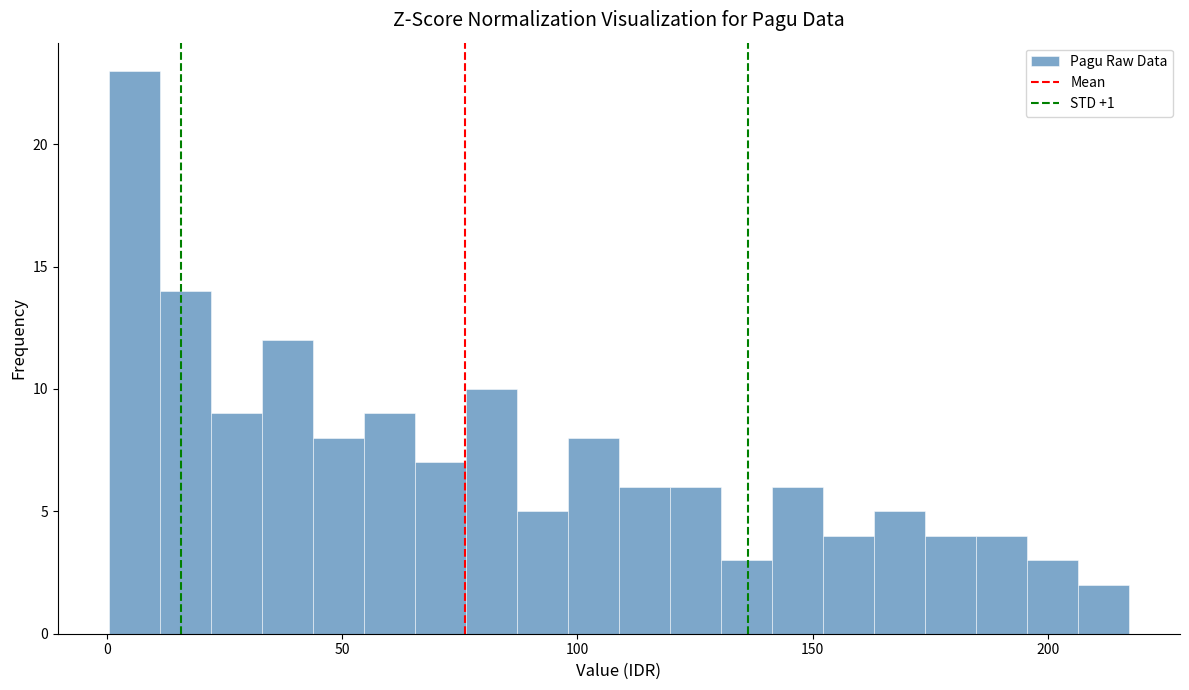

Around what value on the x-axis is the tallest bar? Give the approximate position of its centre, as read against the axis.

5